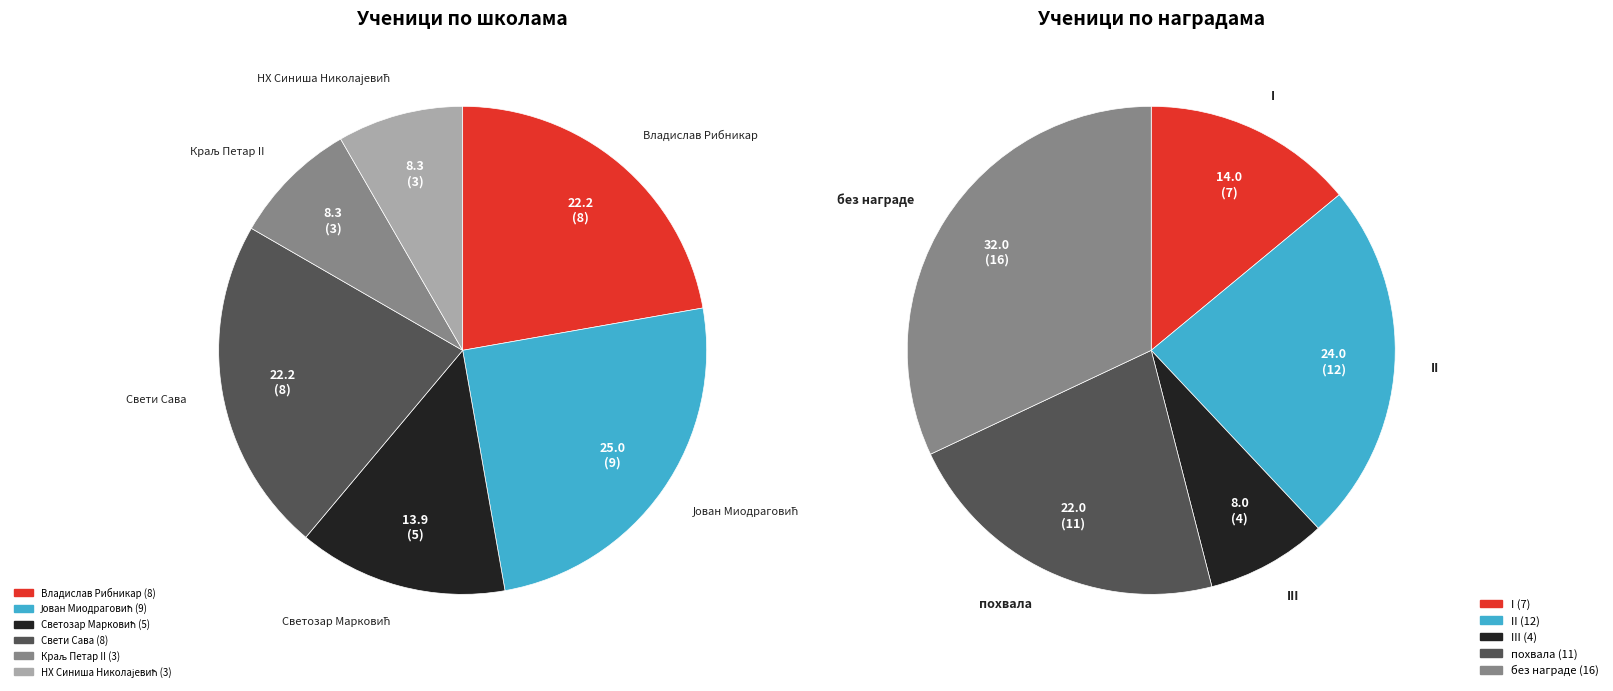

Count the number of slices in the pie.

6